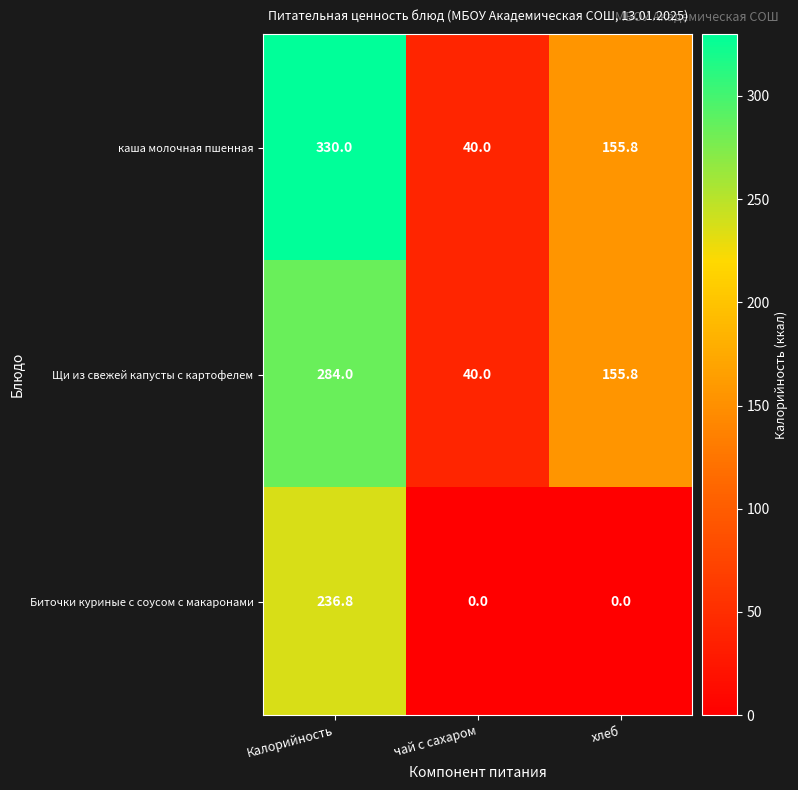

What is the maximum value shown in the chart?

330.0